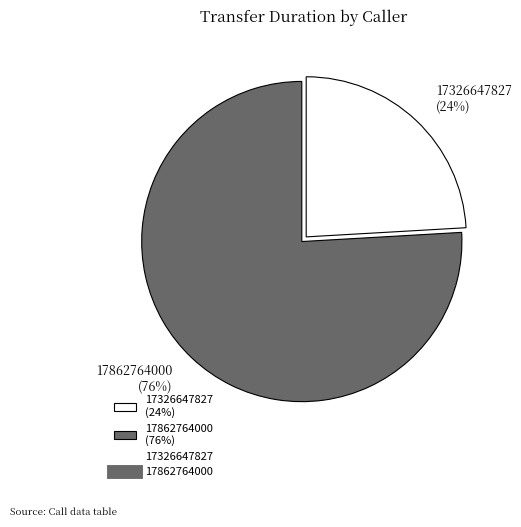

How many segments does this pie chart have?

2